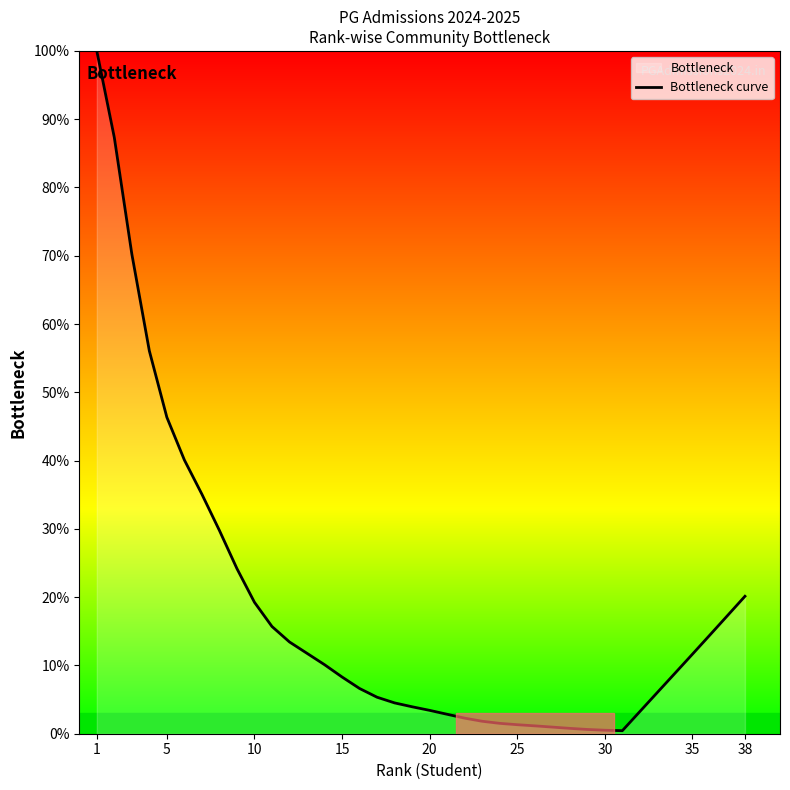

True or false: the data has more than 2 interior local peaks.

False